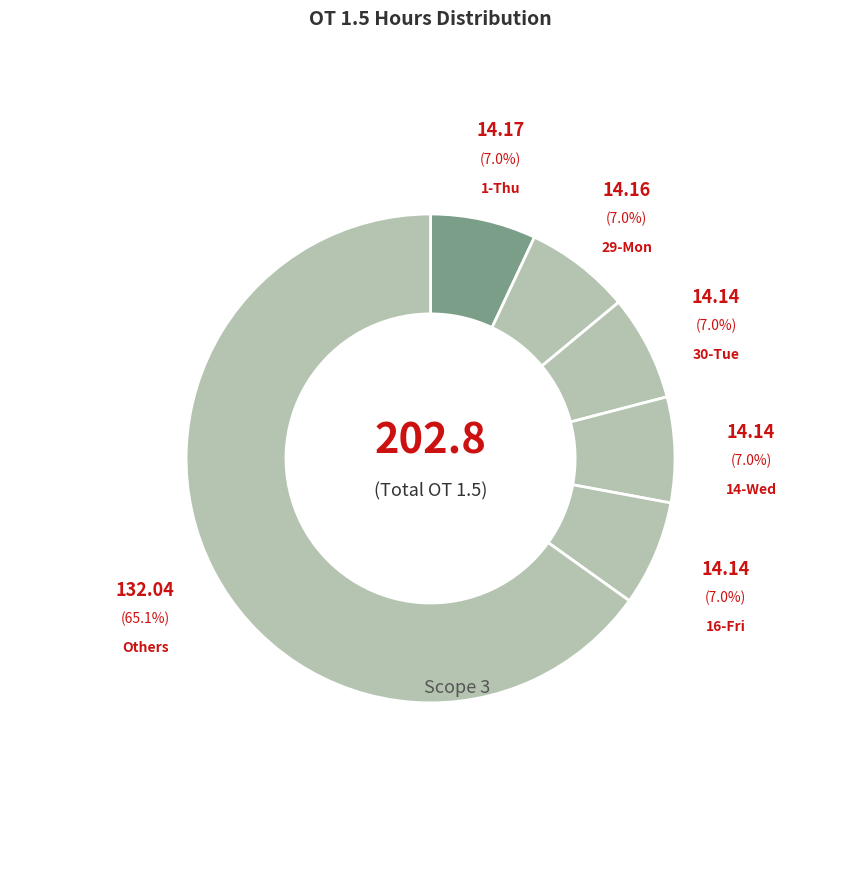

Count the number of slices in the pie.

6